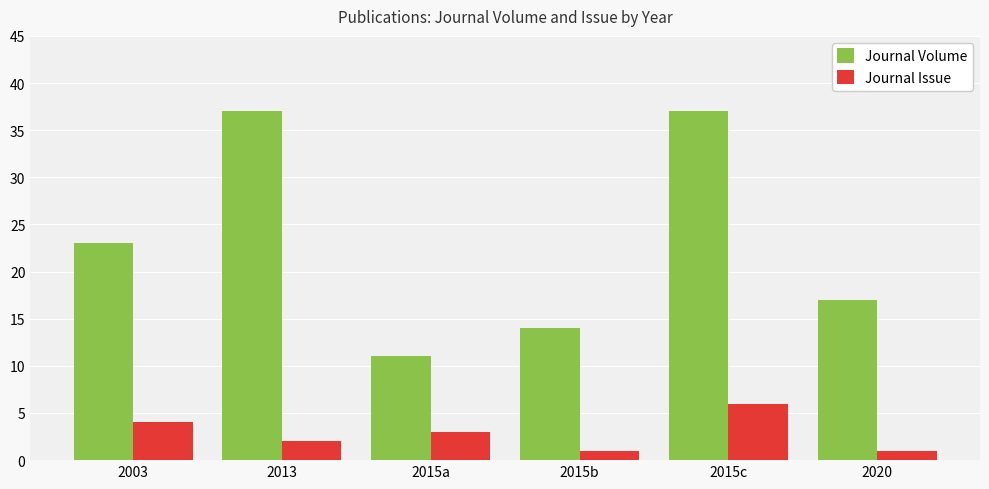

What value does the Journal Issue series have at 2015c?

6